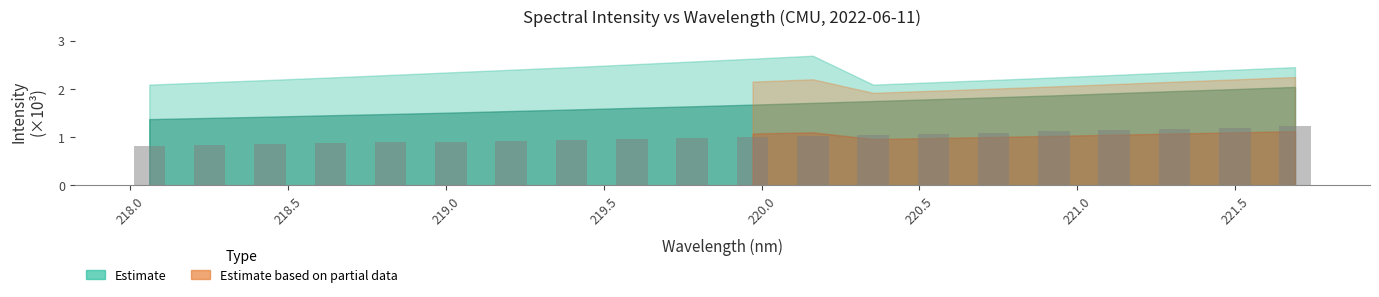

What is the difference between the maximum and second lowest values?

0.4